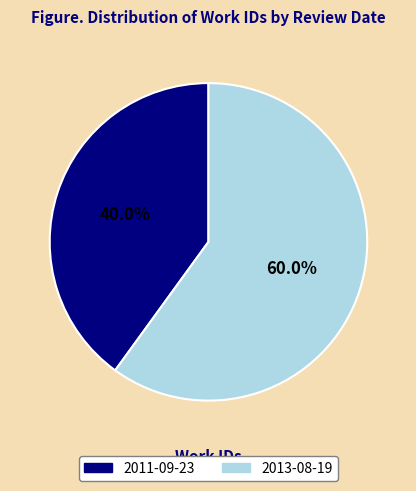

To the nearest percent, what percentage of the pie is 2011-09-23?

40%